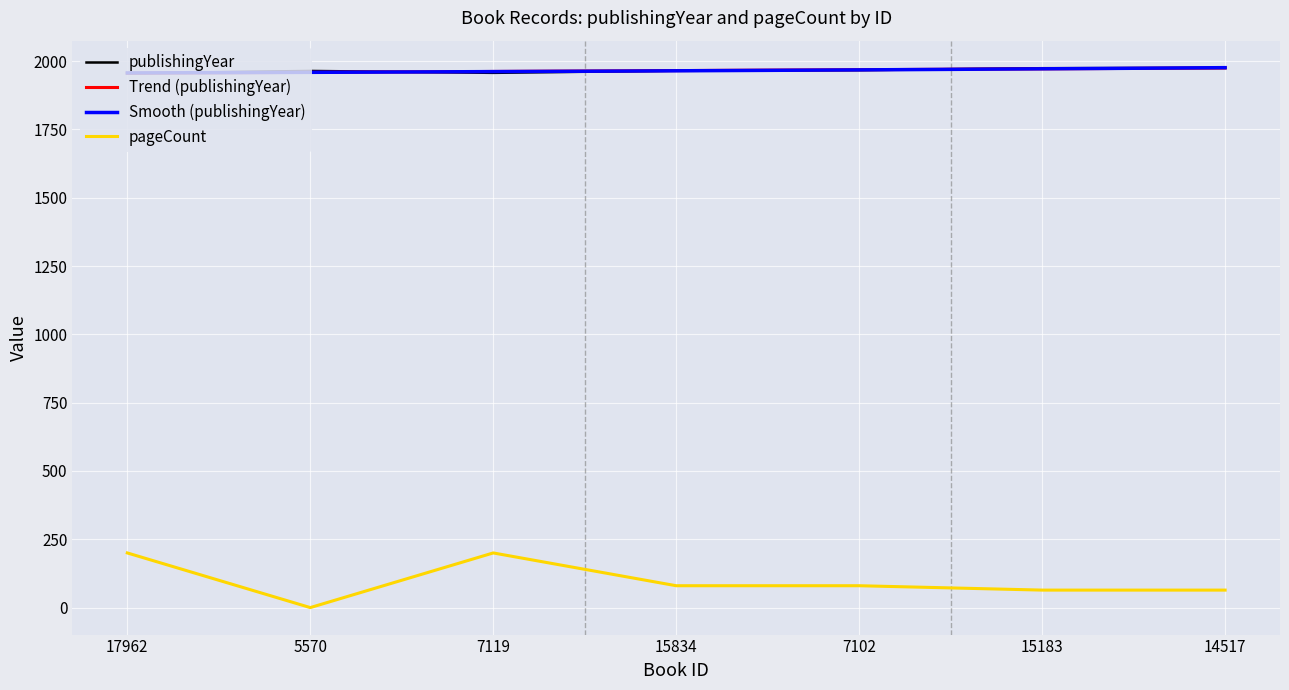

At how many categories does at least one series exceed 445?

7